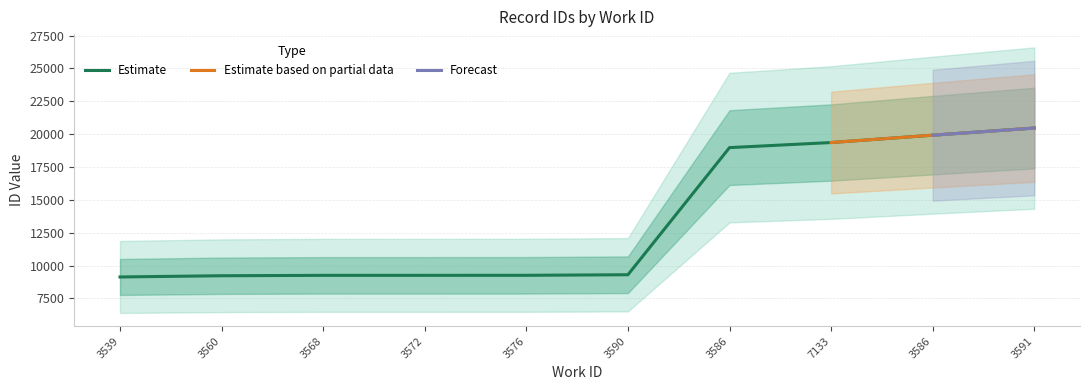

What is the smallest value displayed?

9130